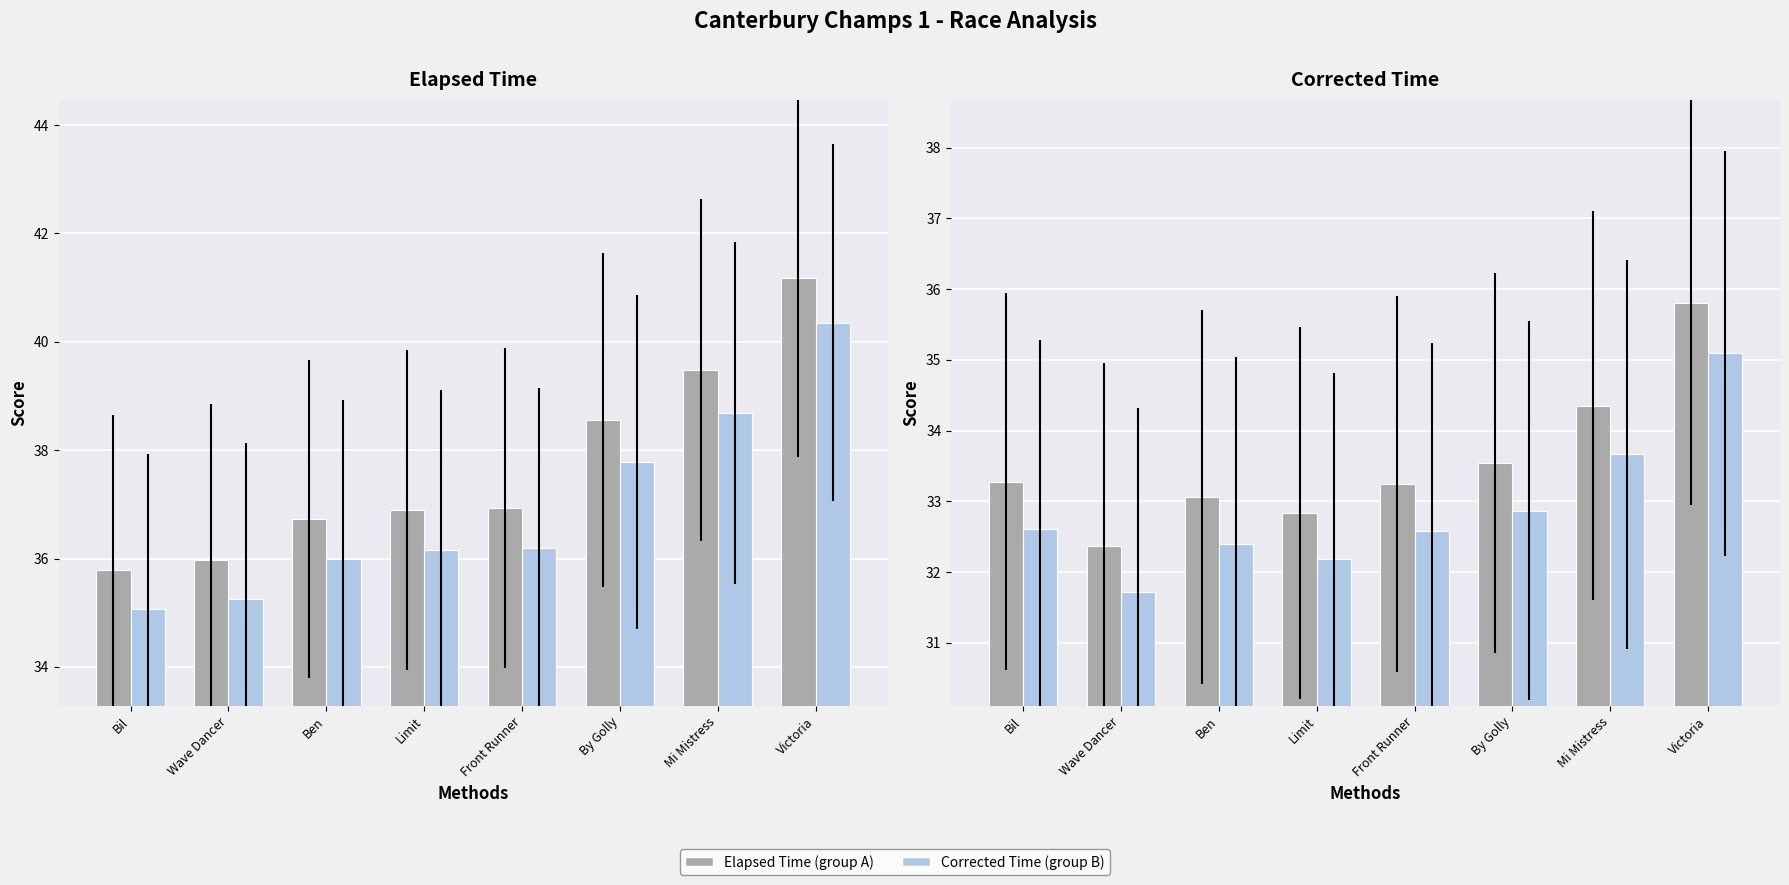

Reading right to left, what are all the values shown in this chart?

Elapsed Time (group A): 41.2	39.5	38.5	36.9	36.9	36.7	36.0	35.8
Elapsed Time (group B): 40.3	38.7	37.8	36.2	36.2	36.0	35.3	35.1
Corrected Time (group A): 35.8	34.4	33.5	33.2	32.8	33.1	32.4	33.3
Corrected Time (group B): 35.1	33.7	32.9	32.6	32.2	32.4	31.7	32.6